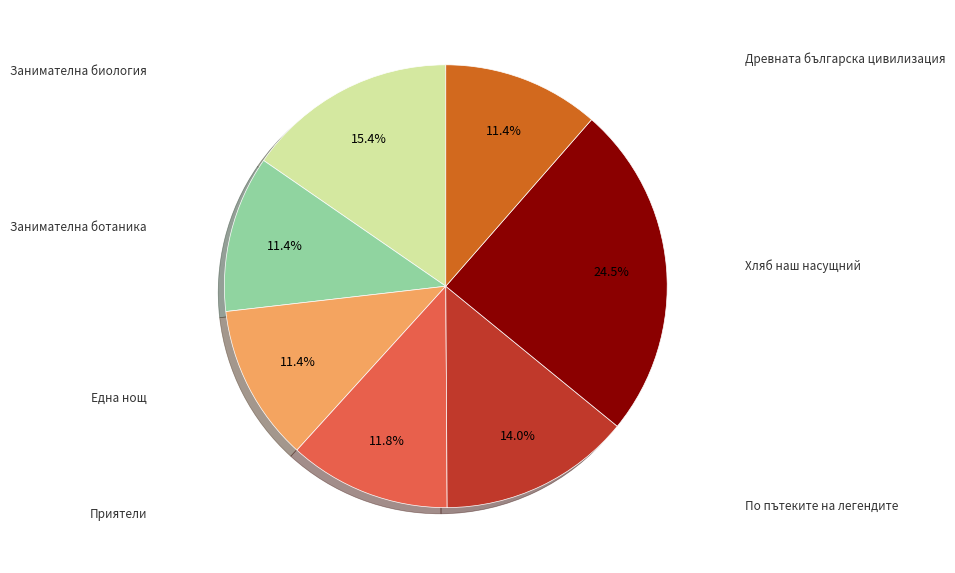

Is there a majority slice in this chart?

No